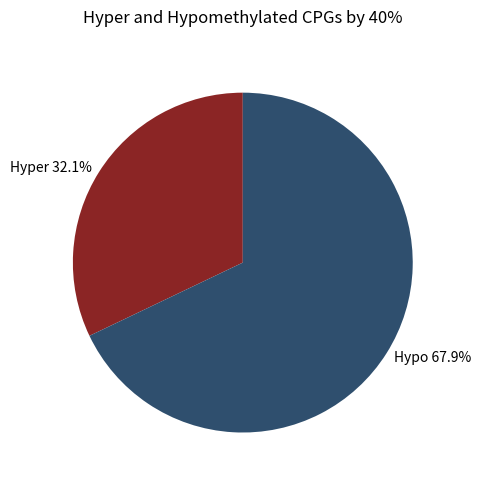

Between Hypo 67.9% and Hyper 32.1%, which is larger?

Hypo 67.9%